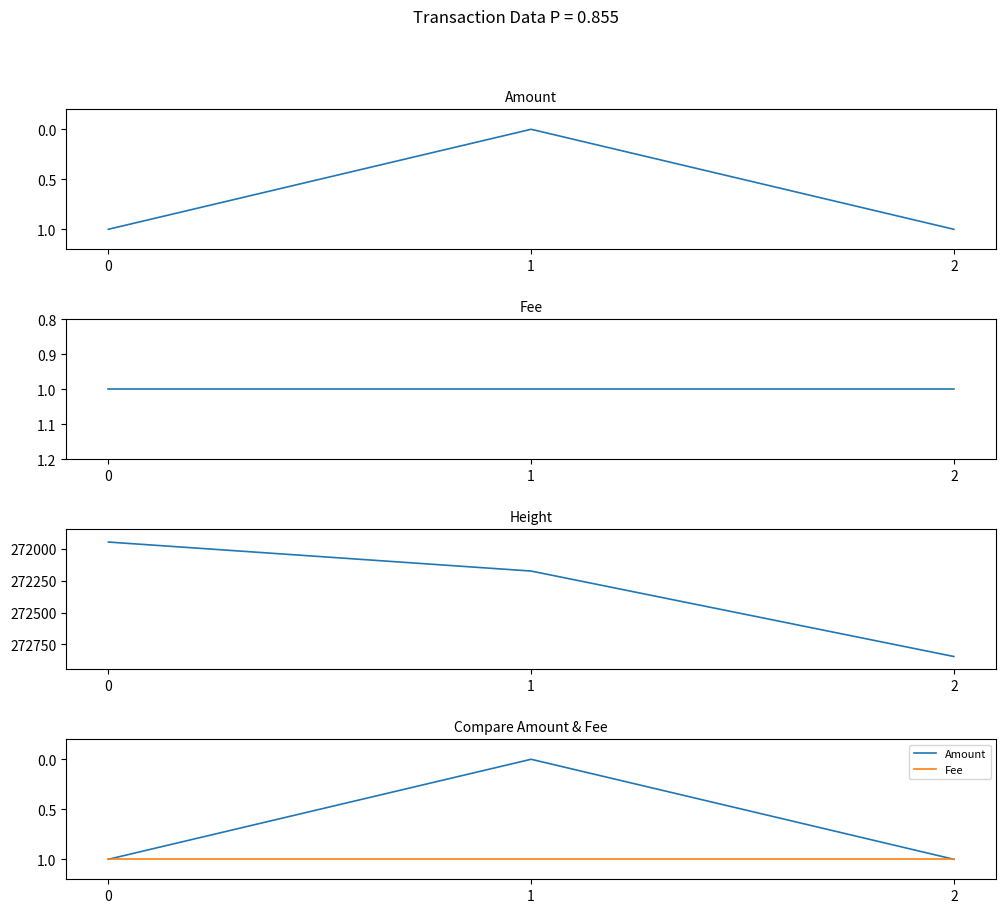

True or false: Height has a value of 112376 at 1.

False